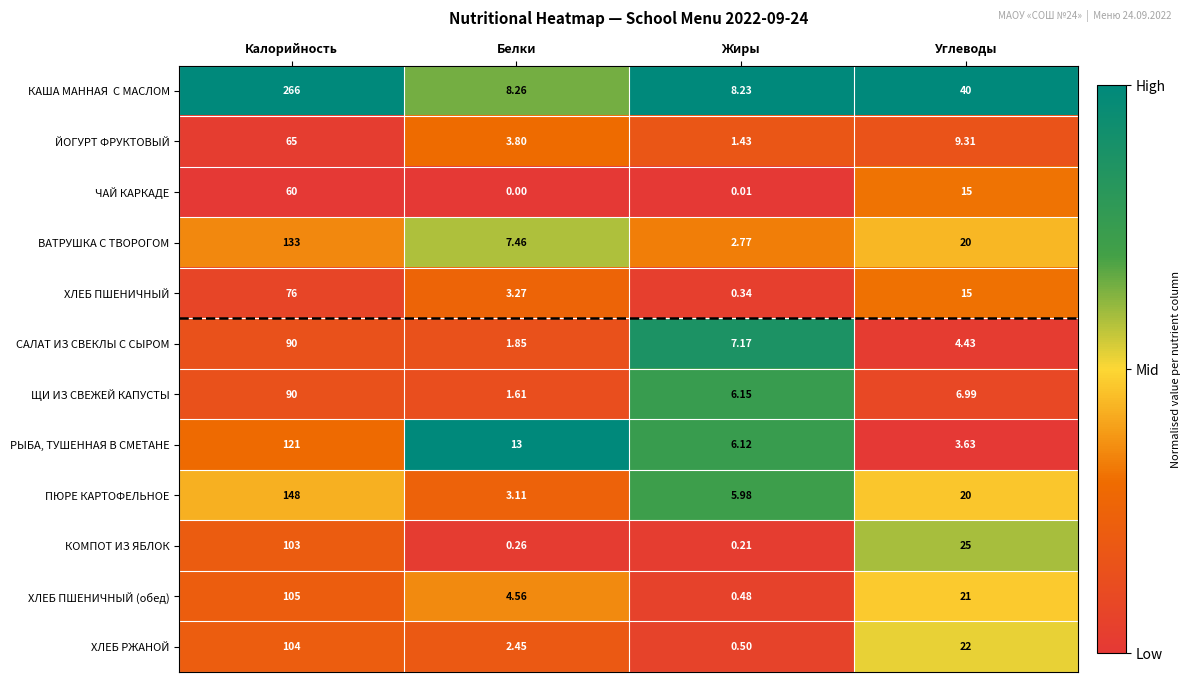

List the labels in order of САЛАТ ИЗ СВЕКЛЫ С СЫРОМ value, largest first.

Калорийность, Жиры, Углеводы, Белки